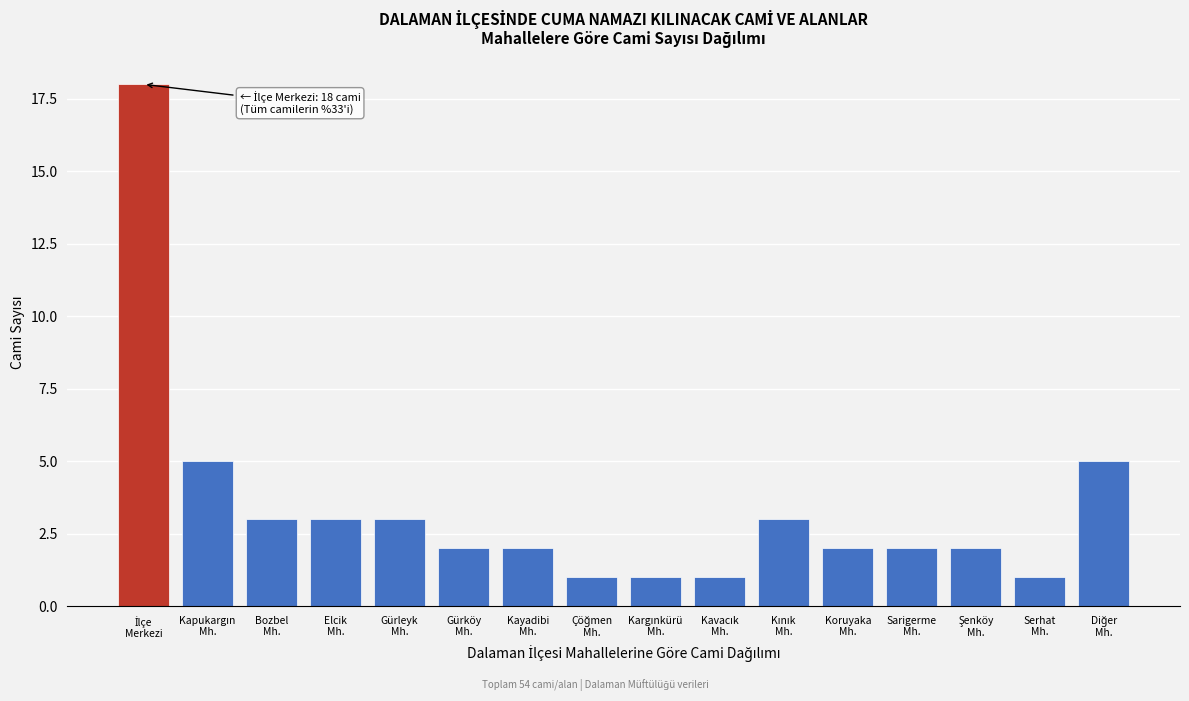

Reading left to right, list all the values displayed in this chart.

18	5	3	3	3	2	2	1	1	1	3	2	2	2	1	5